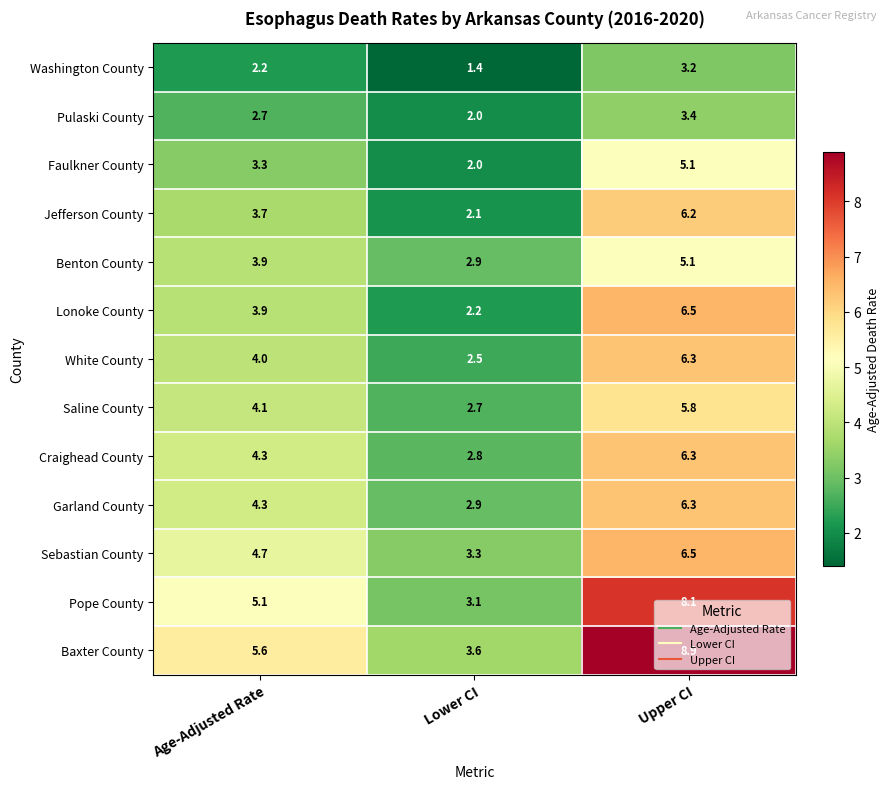

Which series has the largest total across all categories?

Baxter County